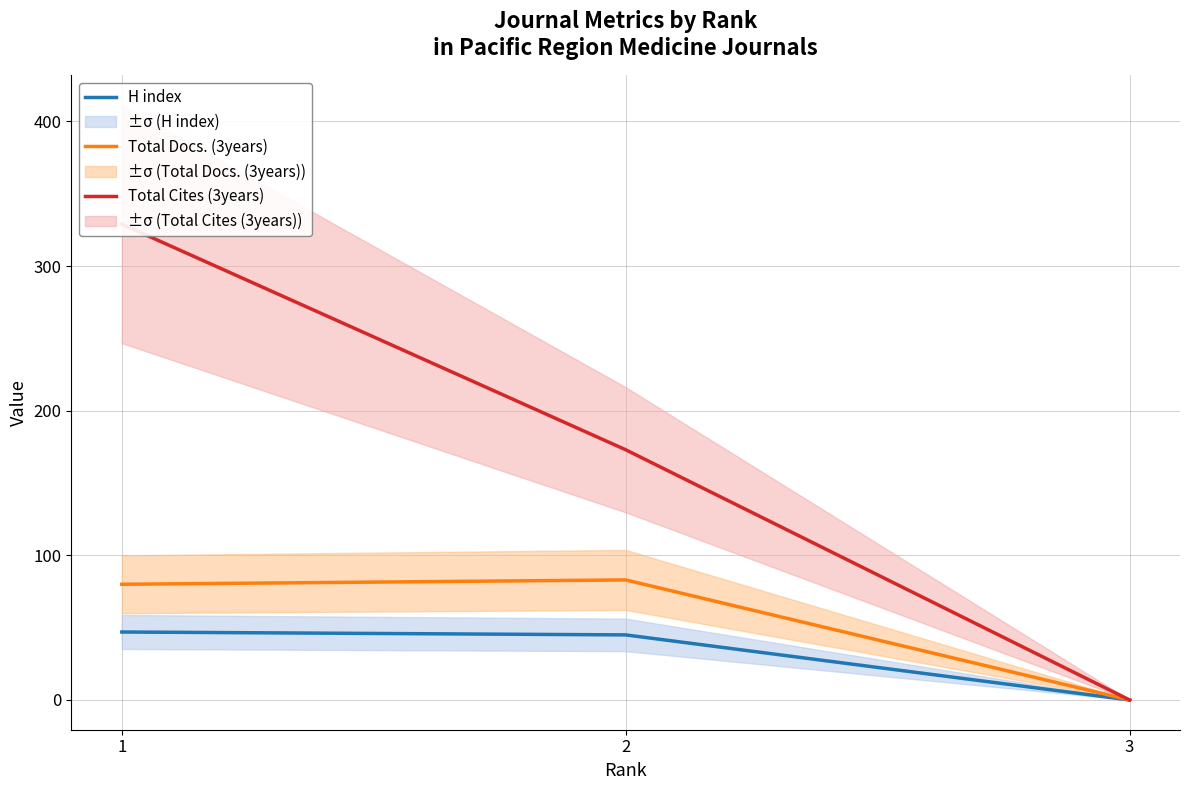

Rank the categories by H index value from highest to lowest.

1, 2, 3